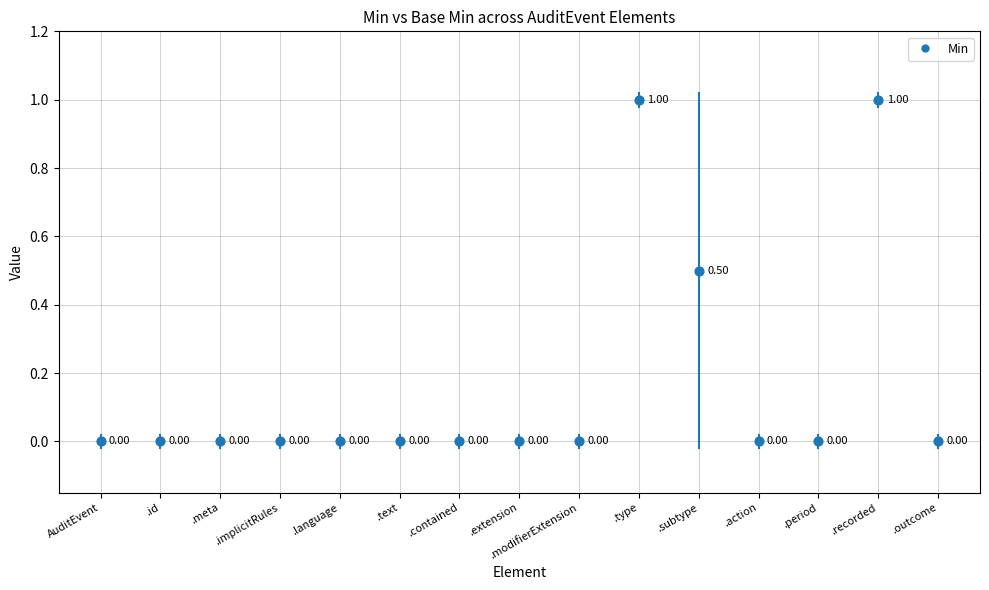

Is the value of Base Min at AuditEvent.contained greater than the value of Min at AuditEvent.text?

No